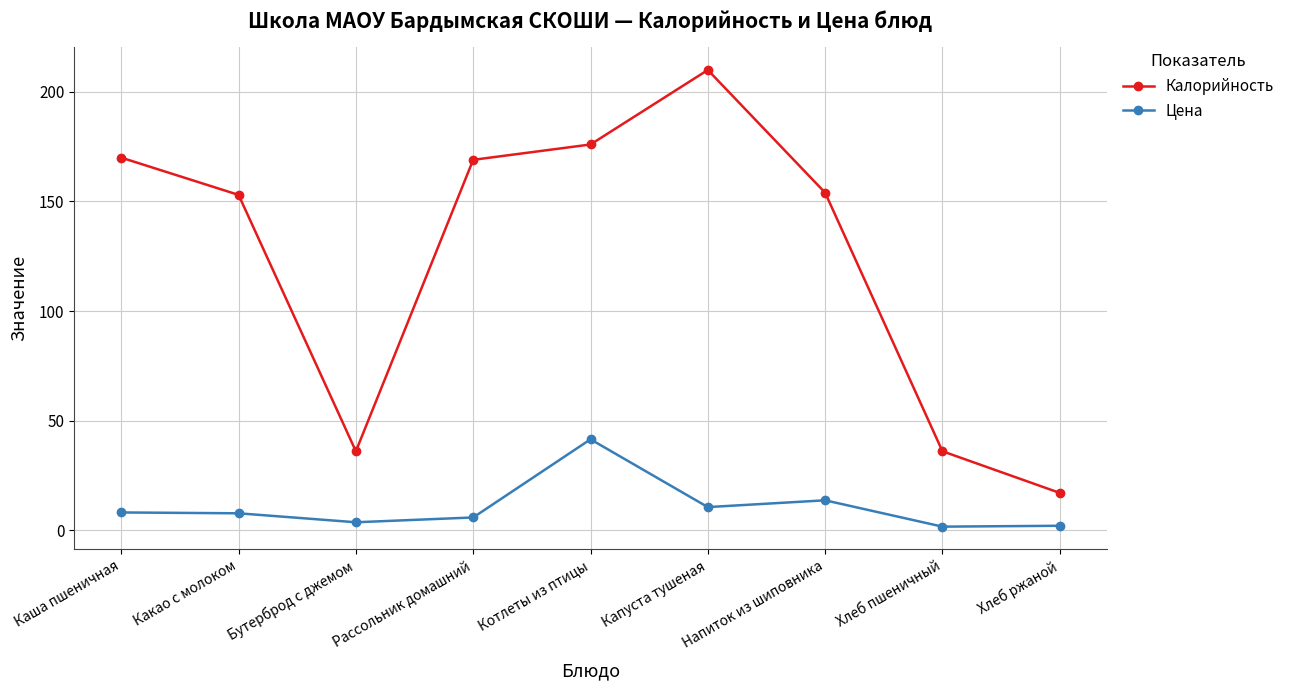

True or false: Калорийность and Цена cross at least once.

False